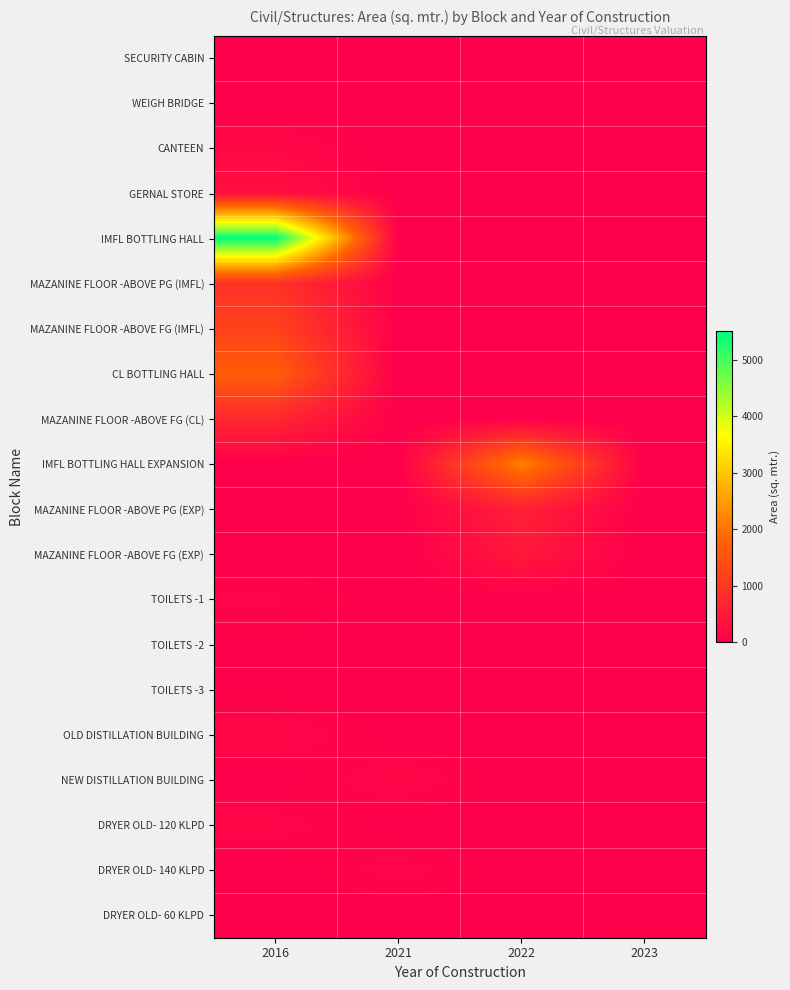

What is the total value across all series at 2021?

275.0